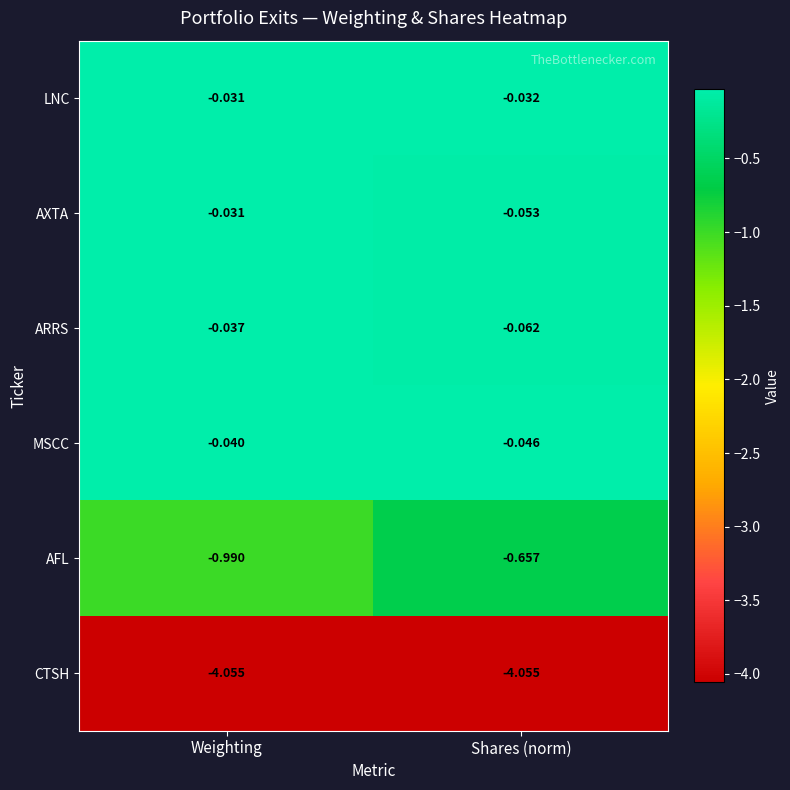

How many categories are shown in the chart?

2